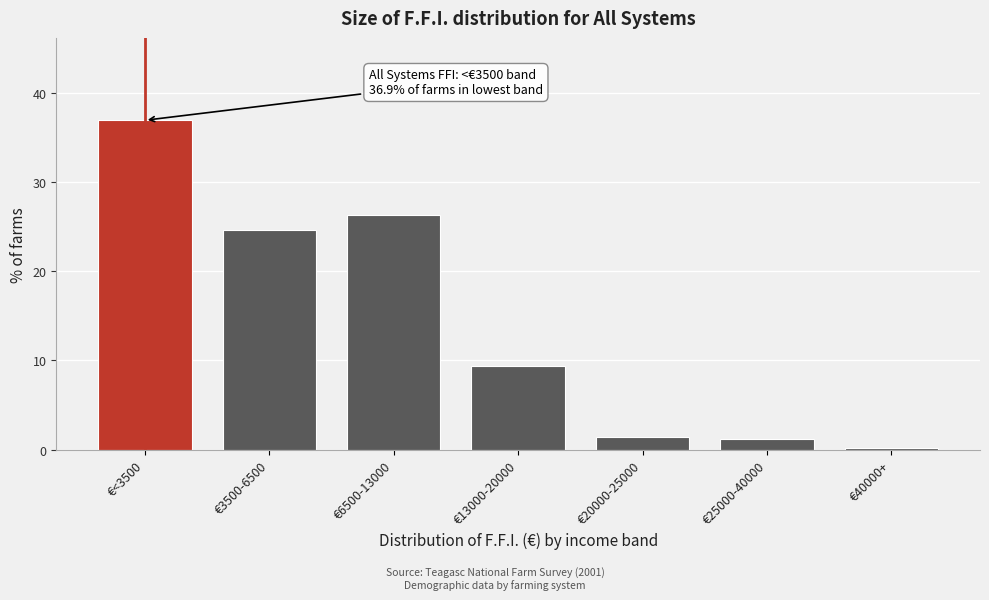

Reading left to right, transcribe all the data shown in this chart.

36.9	24.6	26.3	9.4	1.4	1.2	0.2